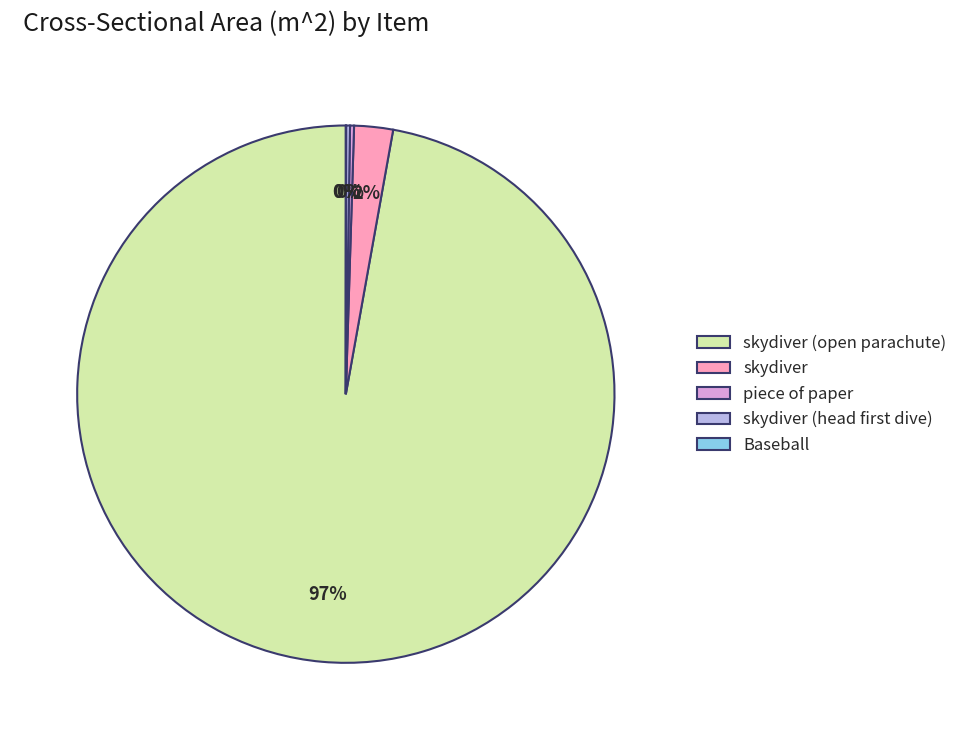

What is the largest slice in the pie chart?

skydiver (open parachute)